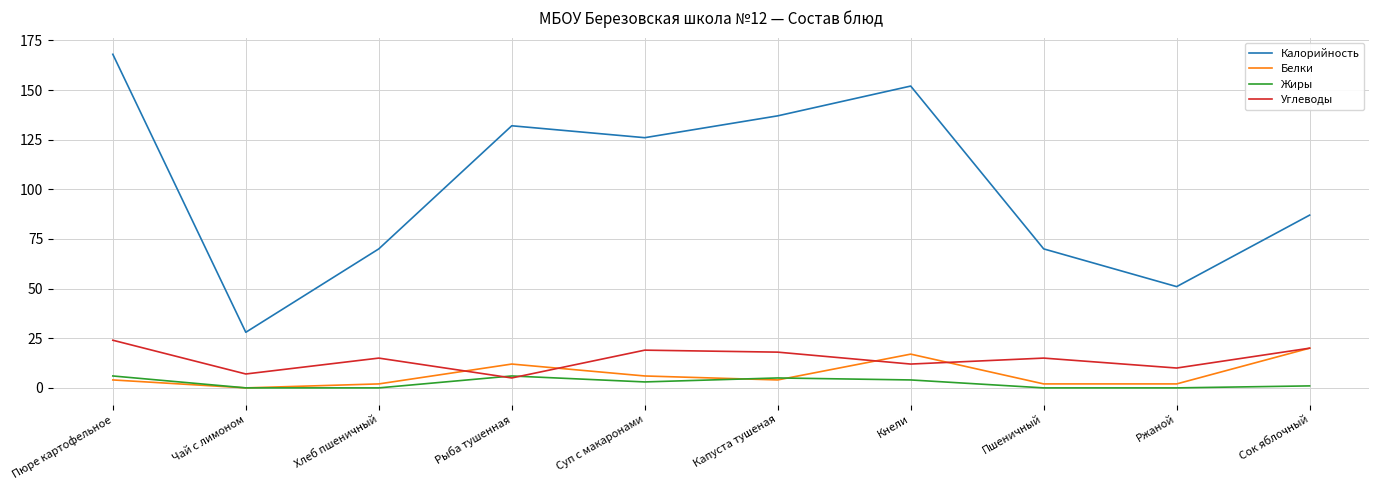

Between Хлеб пшеничный and Сок яблочный, which series saw the biggest shift?

Белки